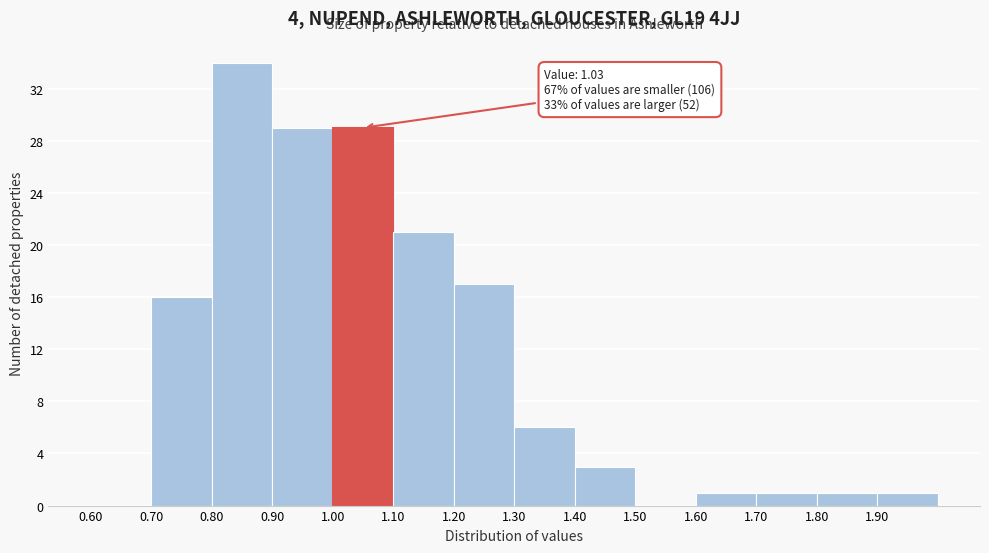

Which range on the x-axis has the tallest bar?

0.8 to 0.9